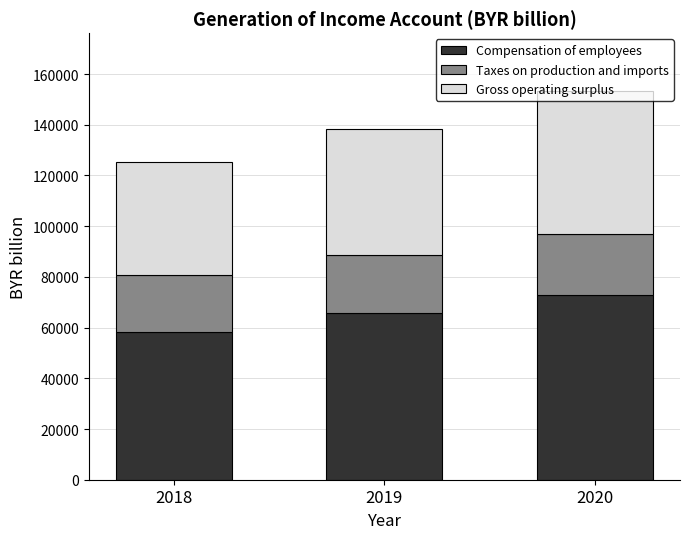

What is the total value across all series at 2019?

138363.2